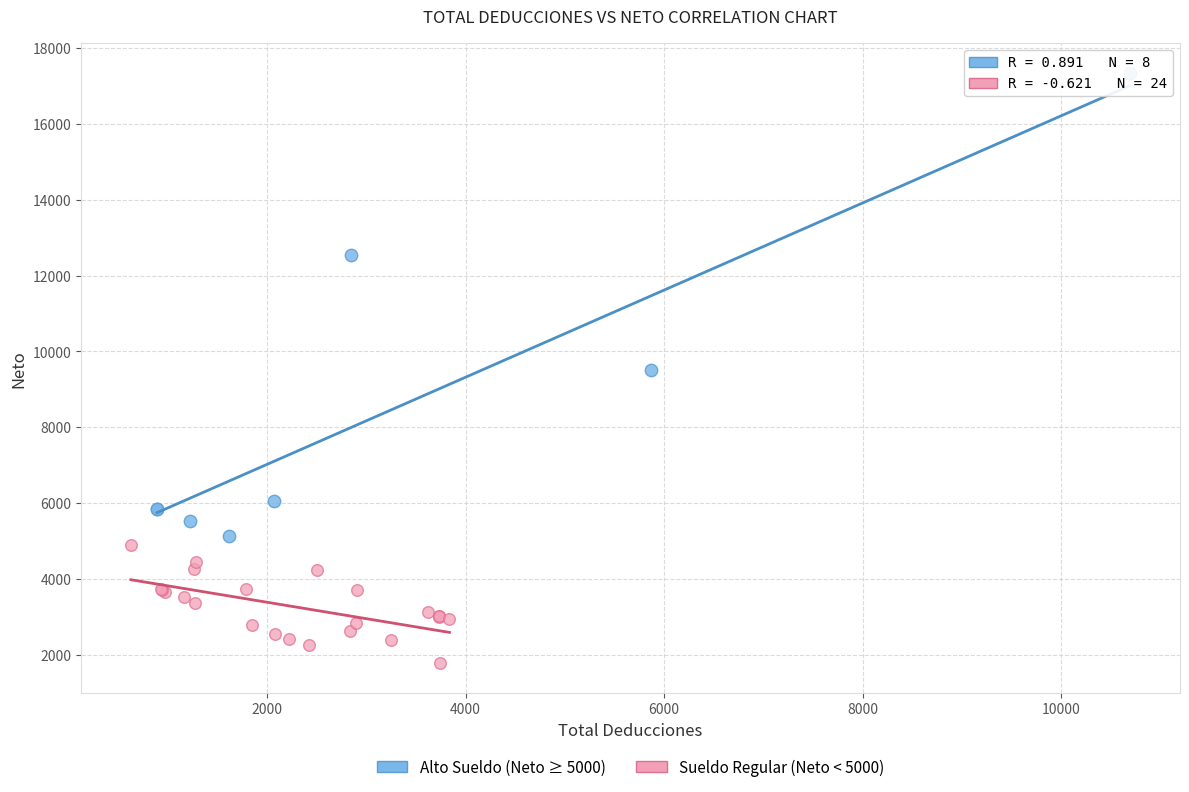

Which series contains the lowest Y value?

Sueldo Regular (Neto < 5000)